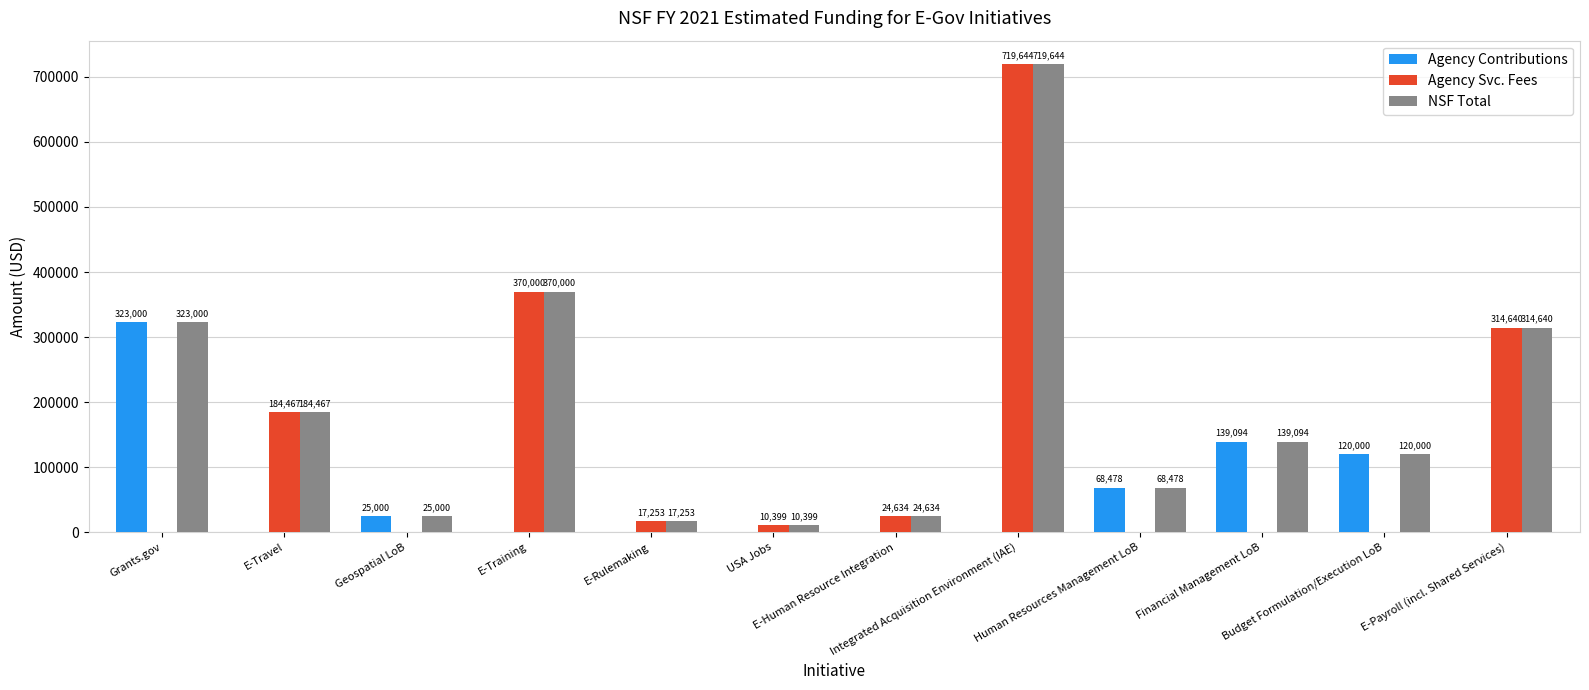

Where does the NSF Total series first go above 139094?

Grants.gov